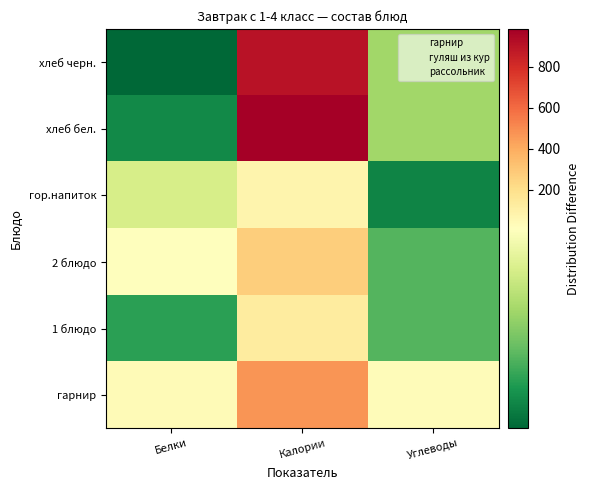

Rank the series by their maximum value, from lowest to highest.

гор.напиток, 1 блюдо, 2 блюдо, гарнир, хлеб черн., хлеб бел.